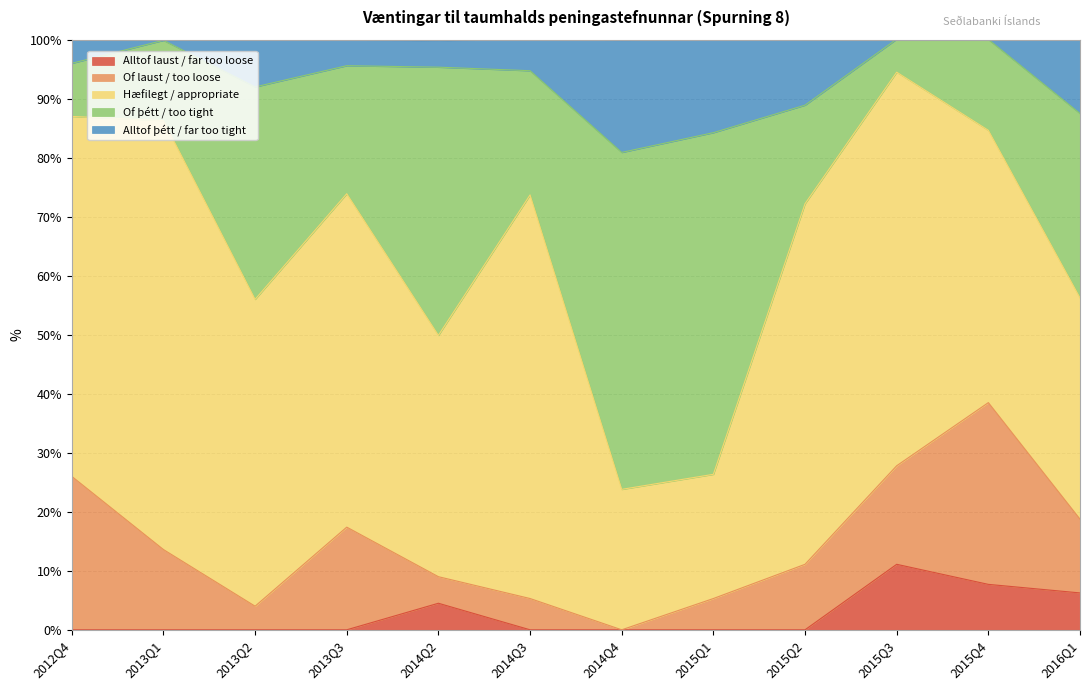

Where is Alltof laust / far too loose nearest to the value 5?

2014Q2